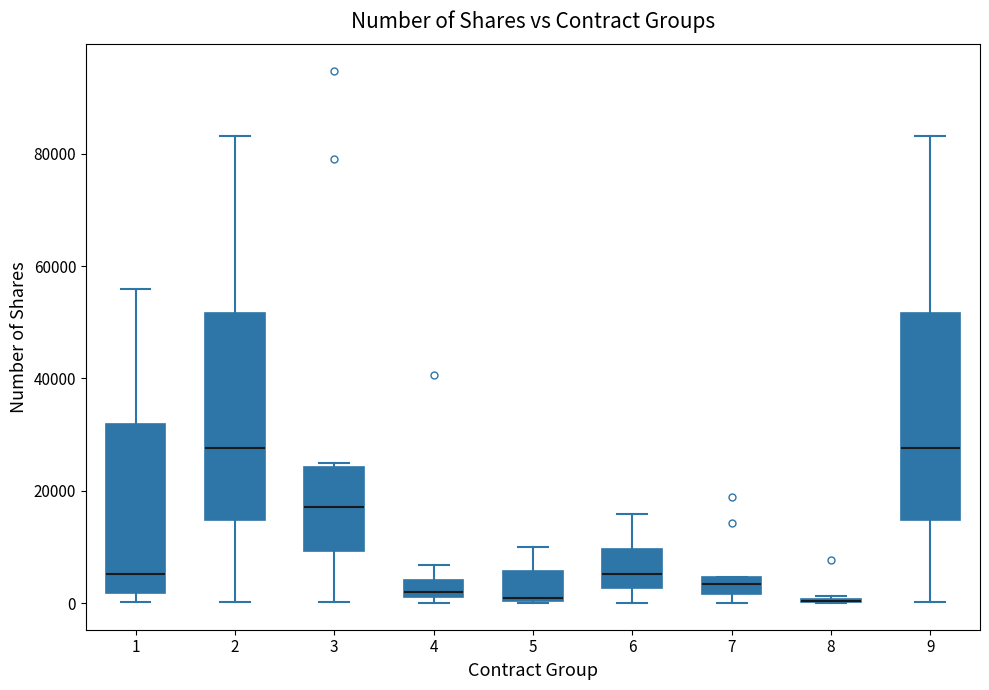

Where does the upper whisker of the box at x = 5 end on the y-axis? The values are not printed on the chart, so give them approximately, as read against the axis.

10000